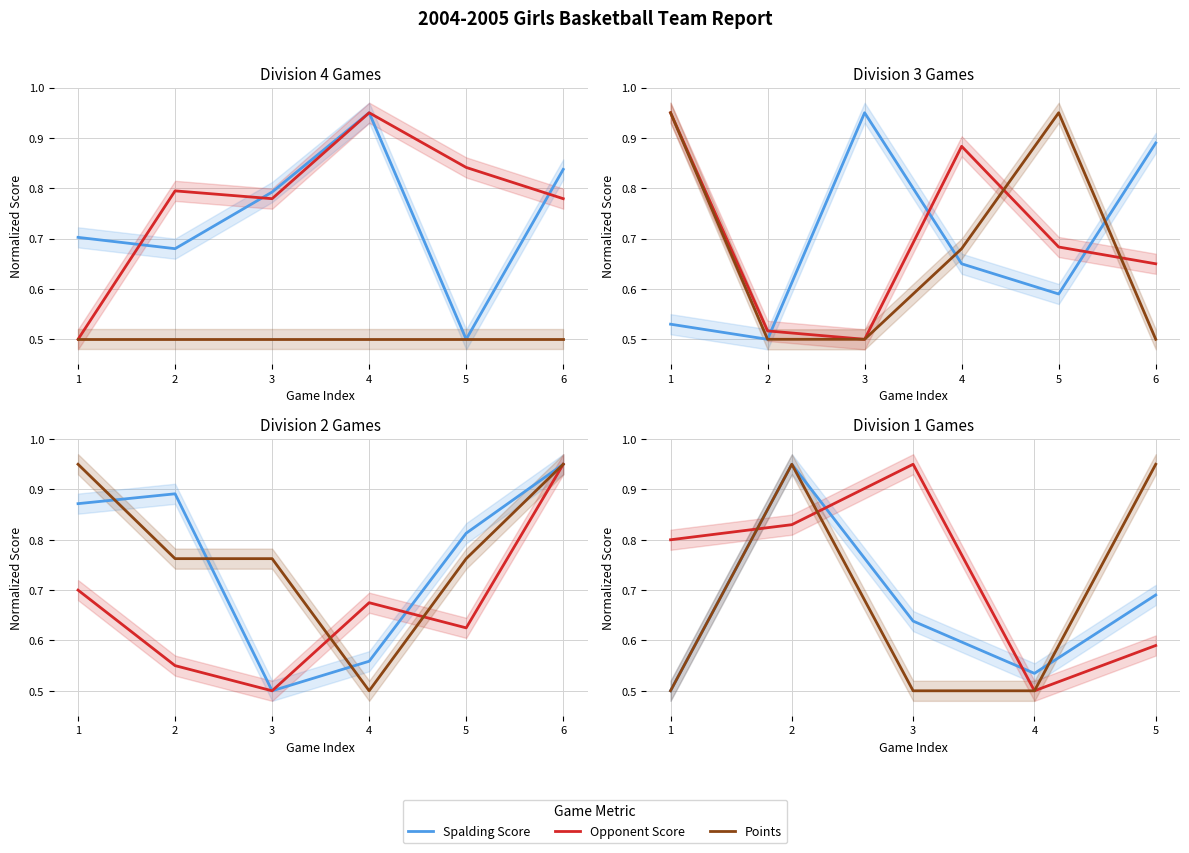

Which series changed the most between 1 and 3?

Opponent Score